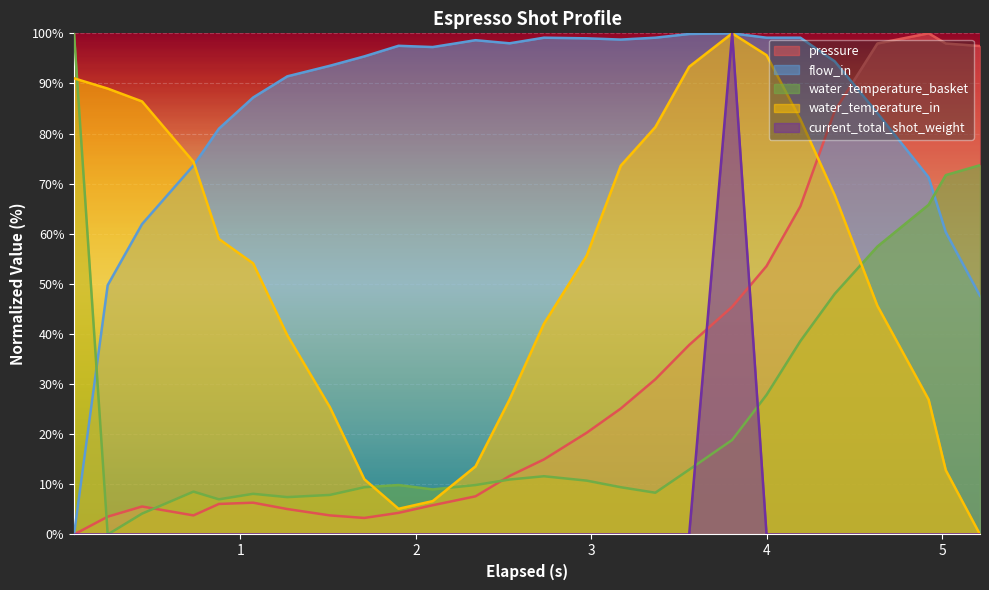

Is it true that water_temperature_basket equals 40.7 at 3.999?

False